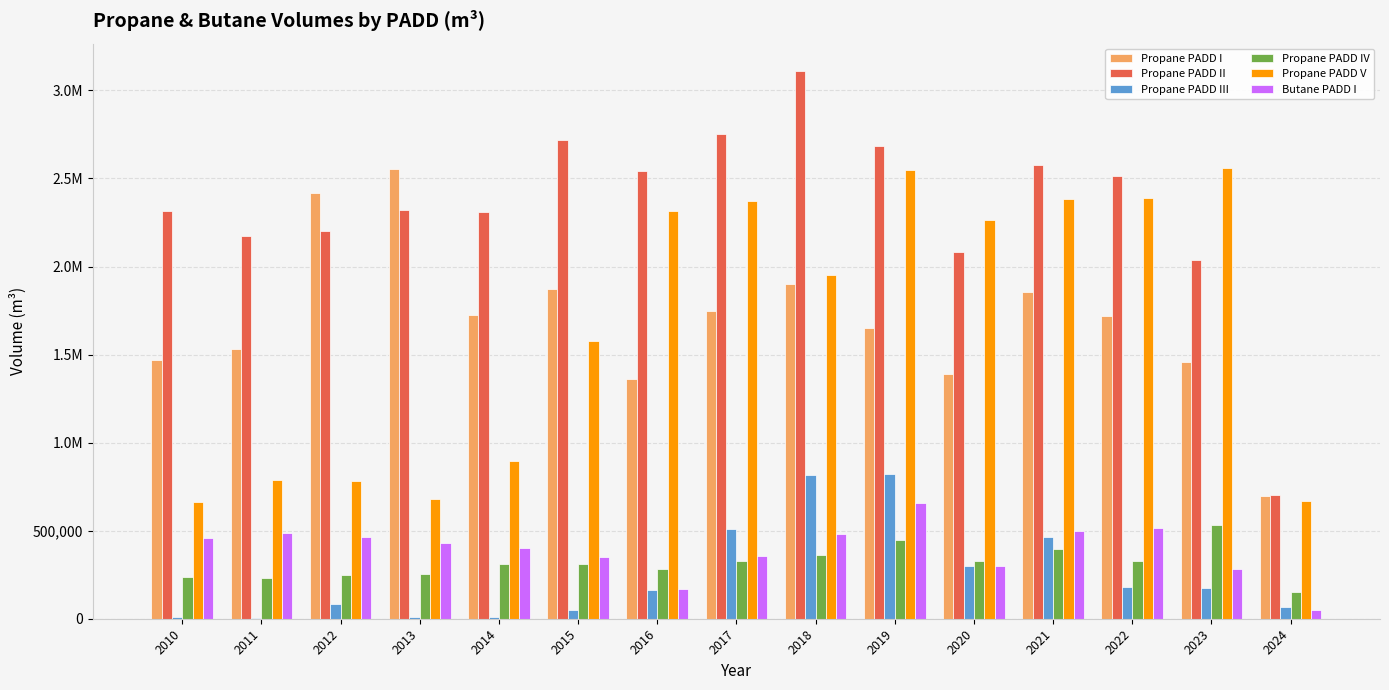

Between 2017 and 2024, which series saw the biggest shift?

Propane PADD II